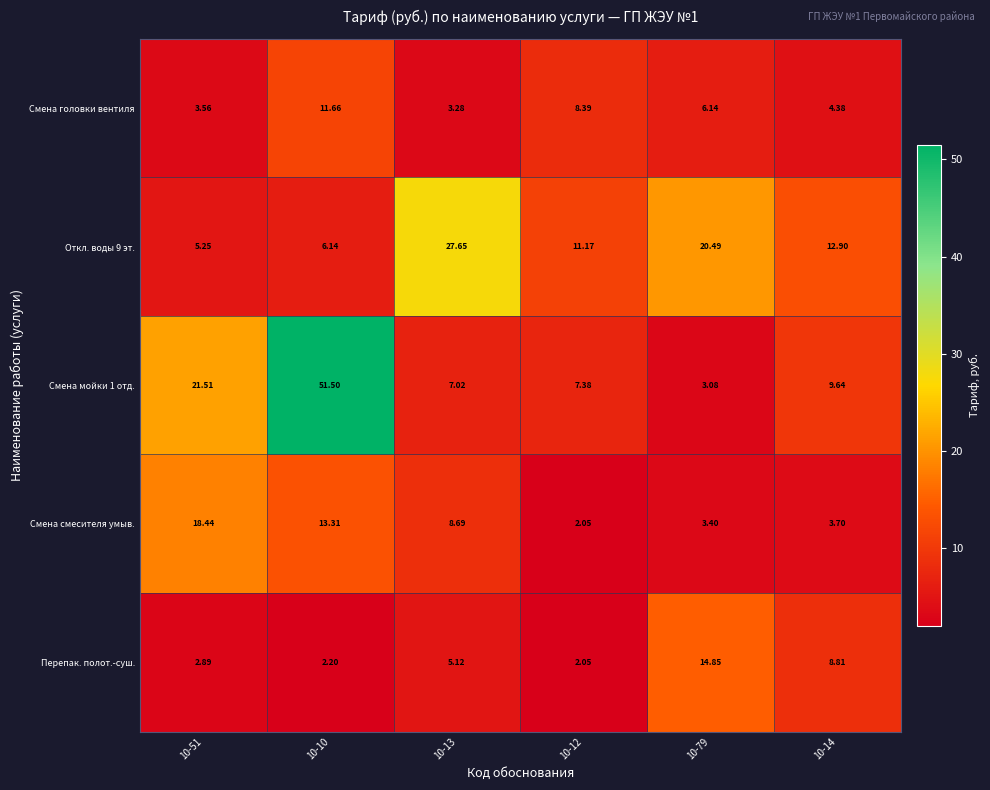

Which series has the largest range (max minus min)?

Смена мойки 1 отд.